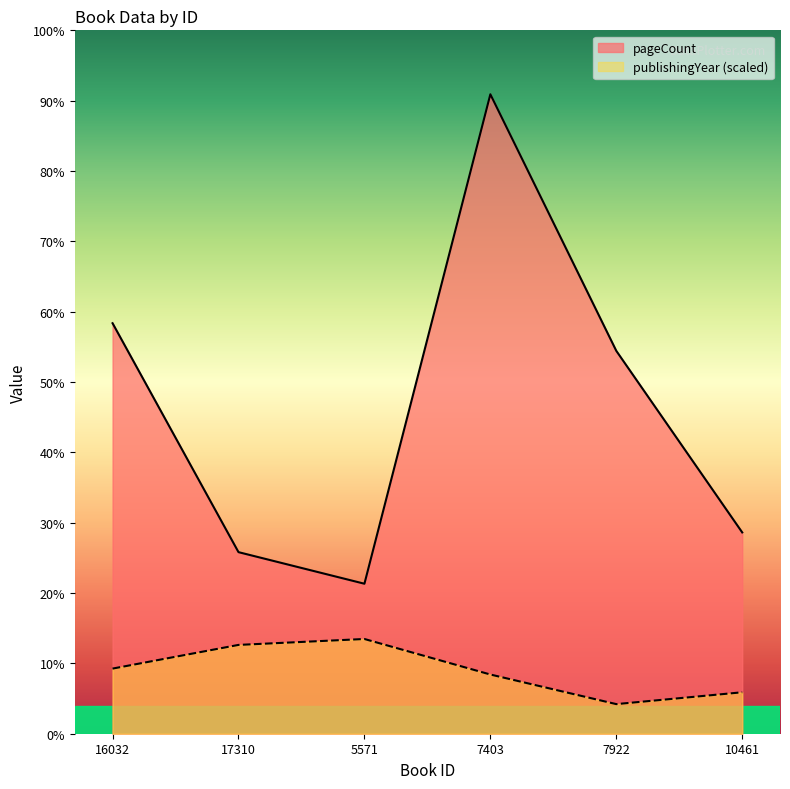

Is it true that publishingYear equals 21 at 7922?

False